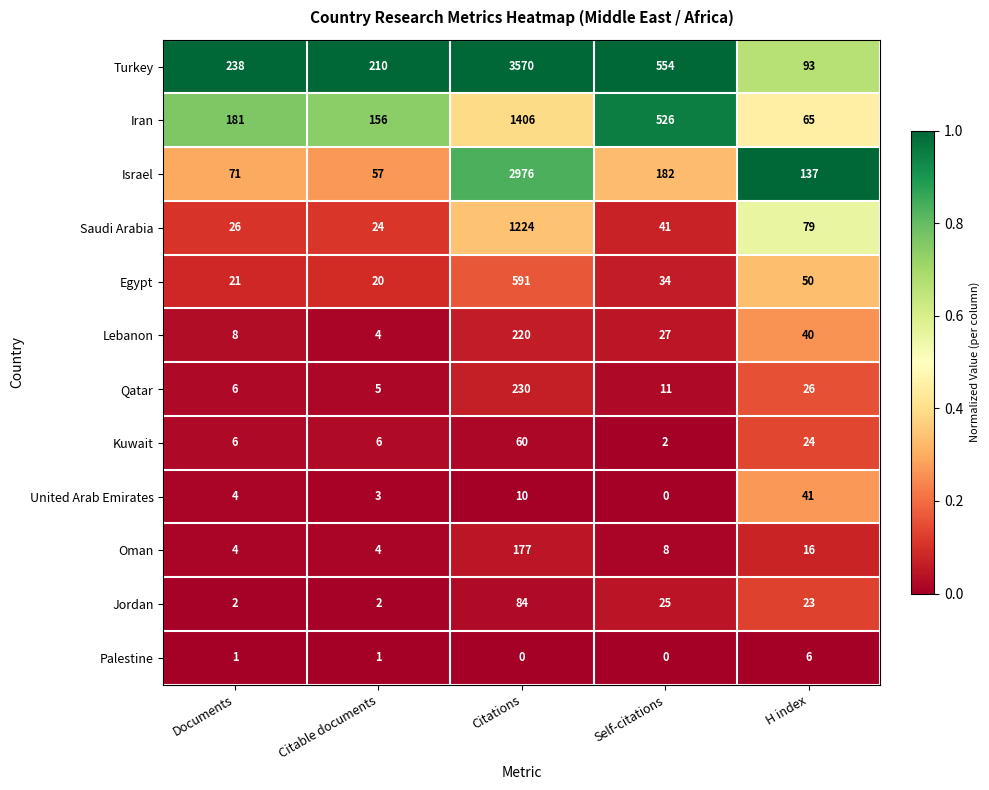

How many distinct data groups are displayed?

12